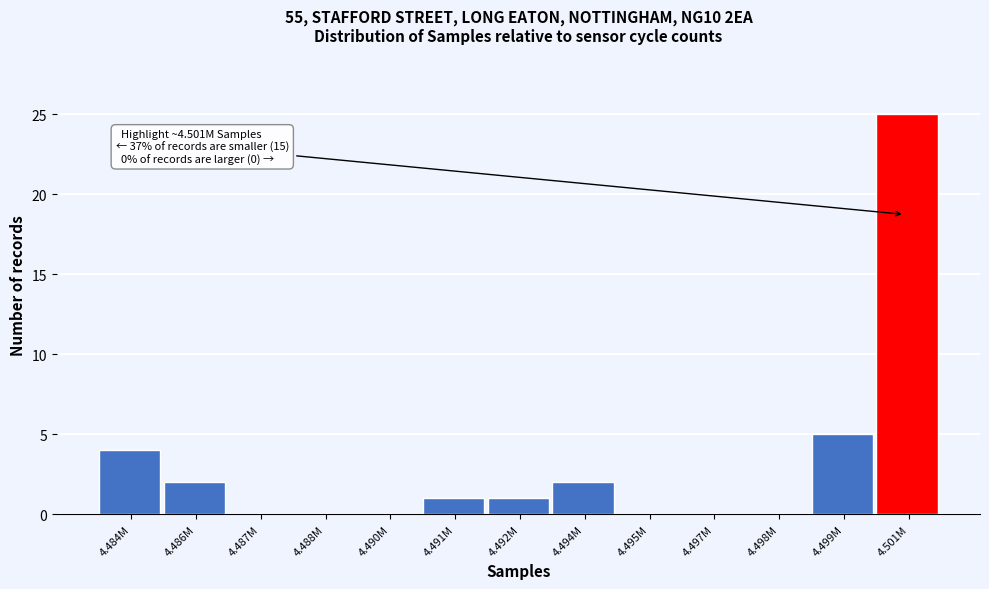

Reading left to right, transcribe all the data shown in this chart.

4.484M=4	4.486M=2	4.487M=0	4.488M=0	4.490M=0	4.491M=1	4.492M=1	4.494M=2	4.495M=0	4.497M=0	4.498M=0	4.499M=5	4.501M=25